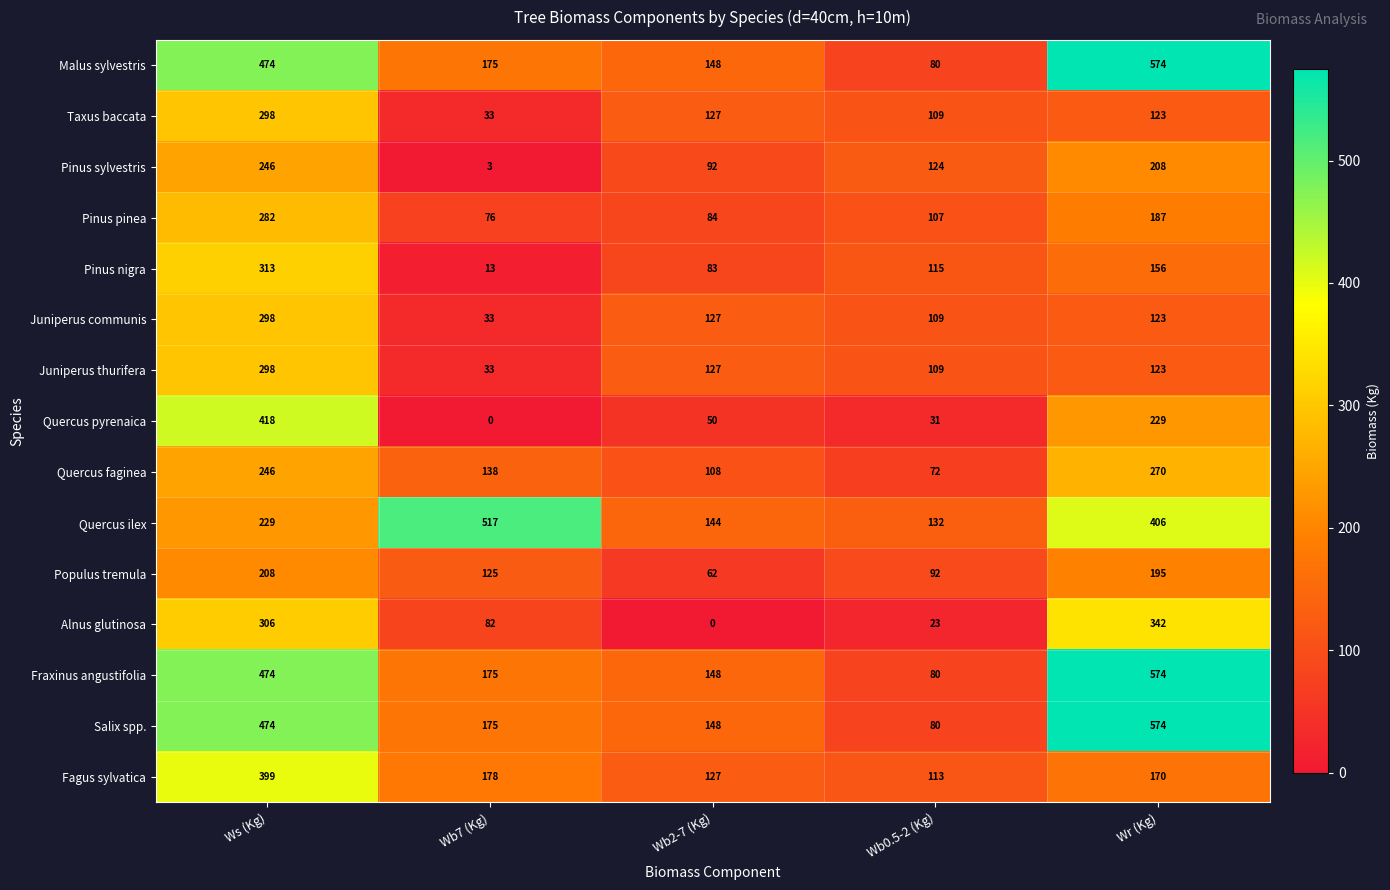

Which category has the highest value across all series?

Wr (Kg)